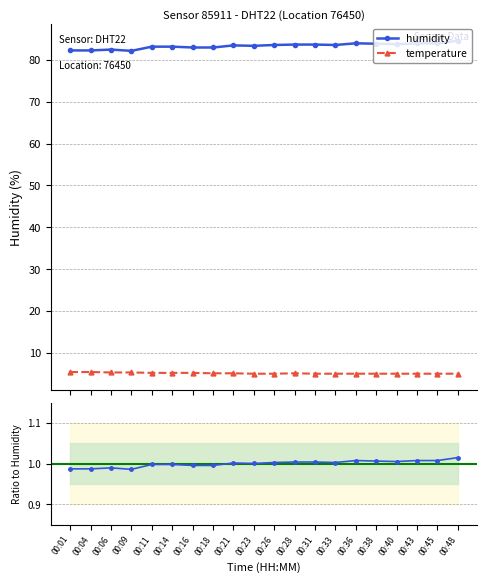

What is the difference between the temperature values at 00:31 and 00:06?

0.3